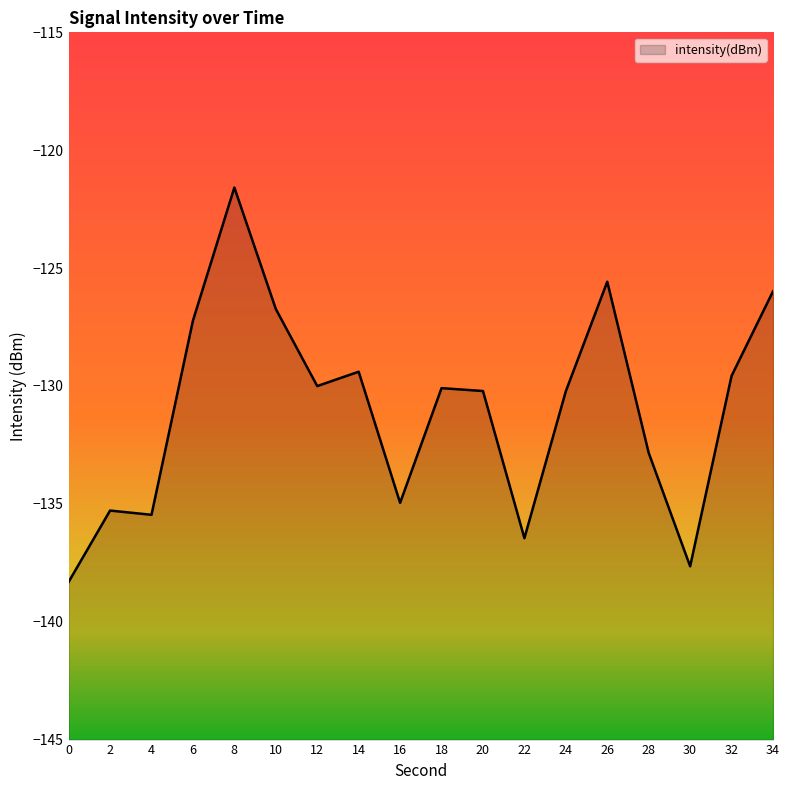

Is it true that the value at 18 is -130.1?

True